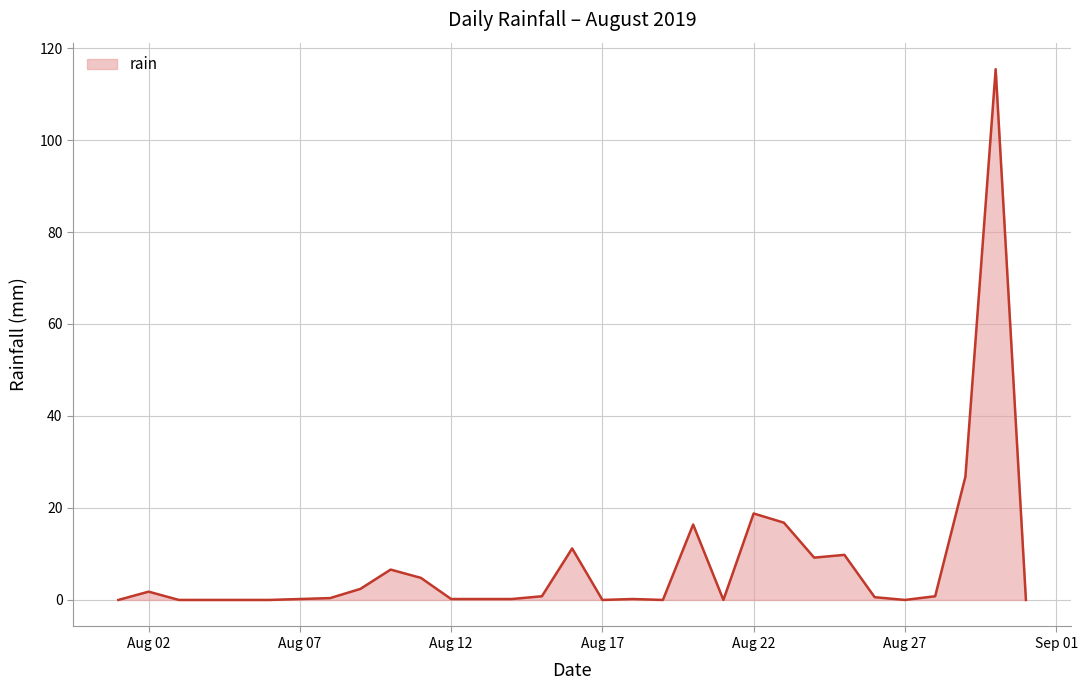

What is the average value?

7.9